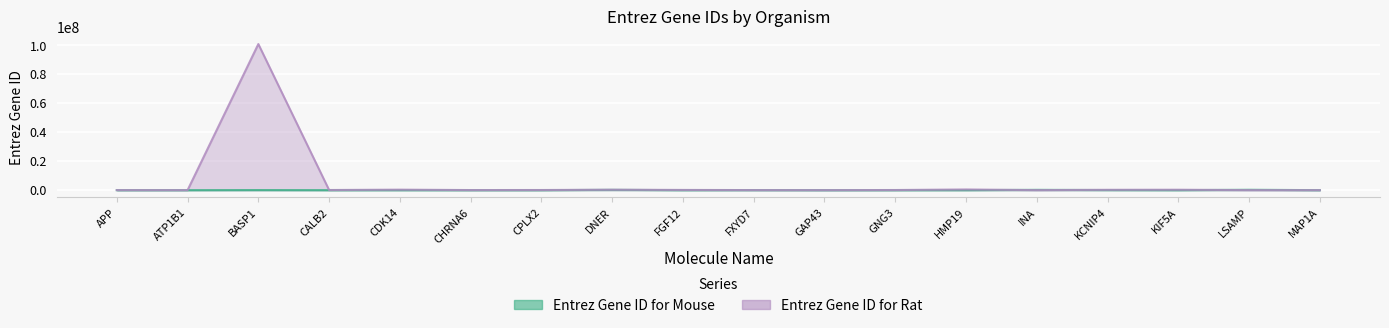

What is the maximum value for Entrez Gene ID for Mouse?

268890